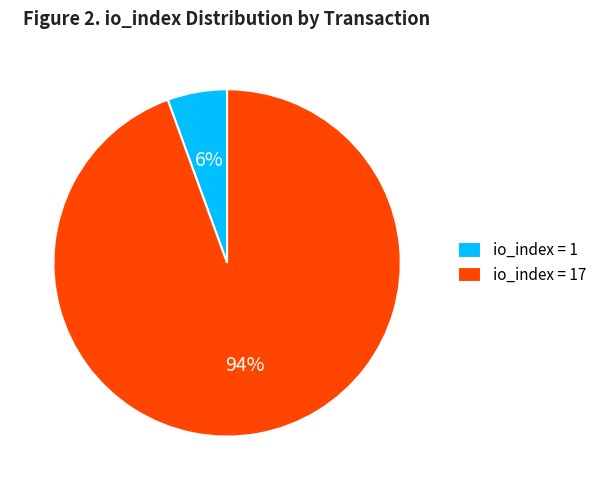

Is there a majority slice in this chart?

Yes